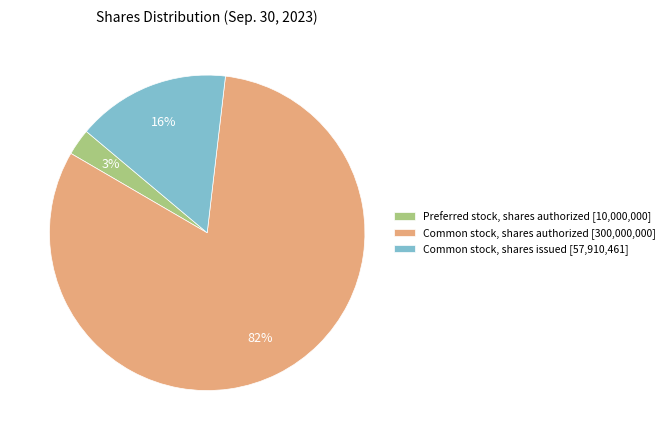

To the nearest percent, what is the average slice percentage?

33%